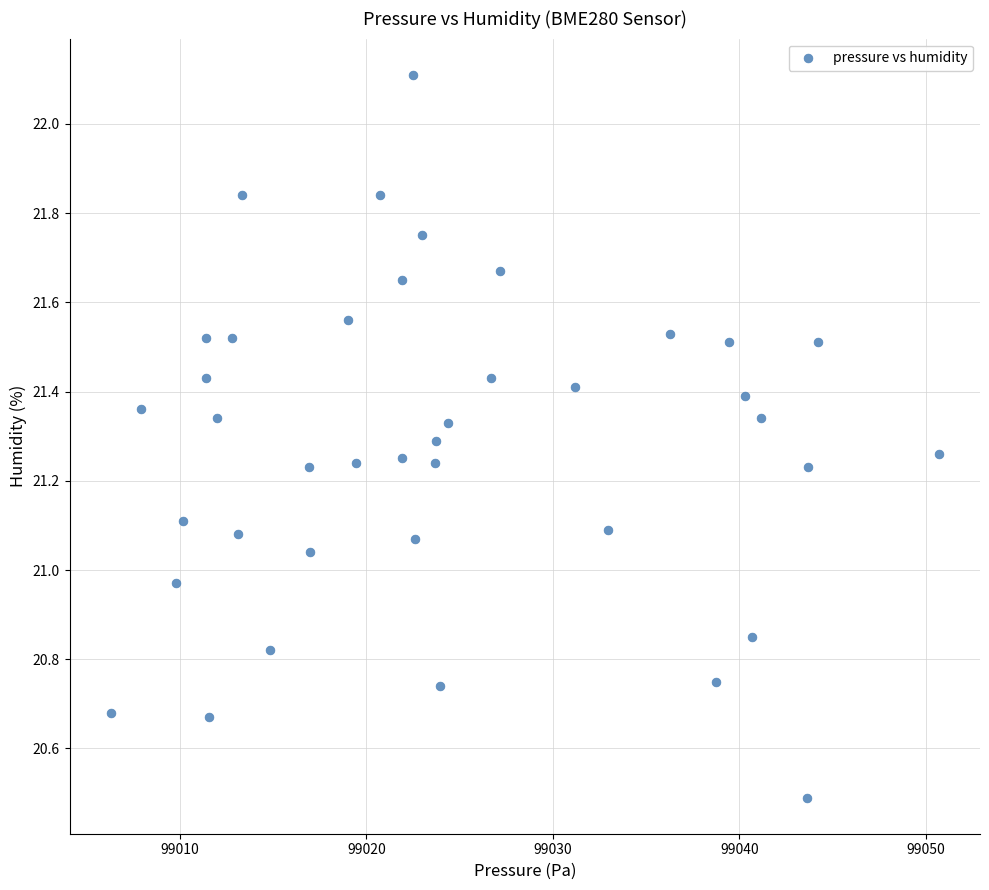

What is the range of Y values (max minus min)?

1.6